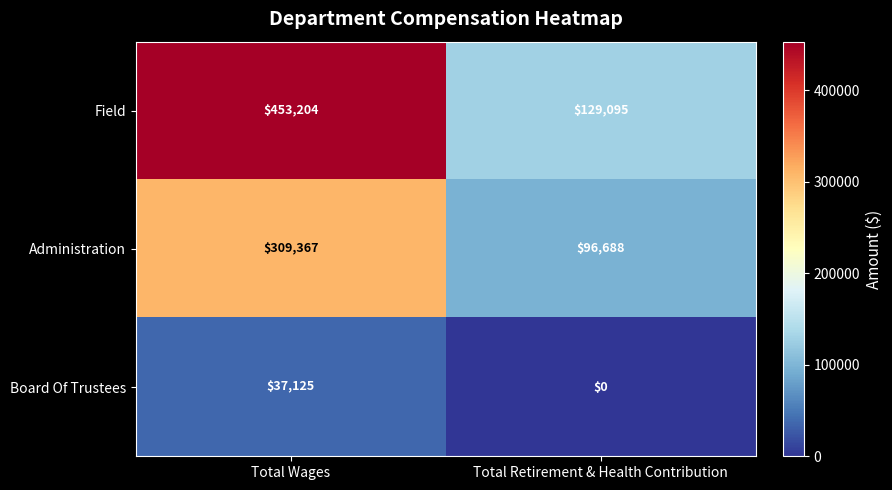

Which series has the widest spread of values?

Field